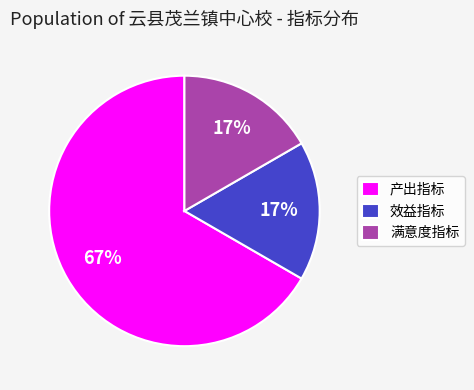

True or false: 产出指标 accounts for 56% of the total.

False